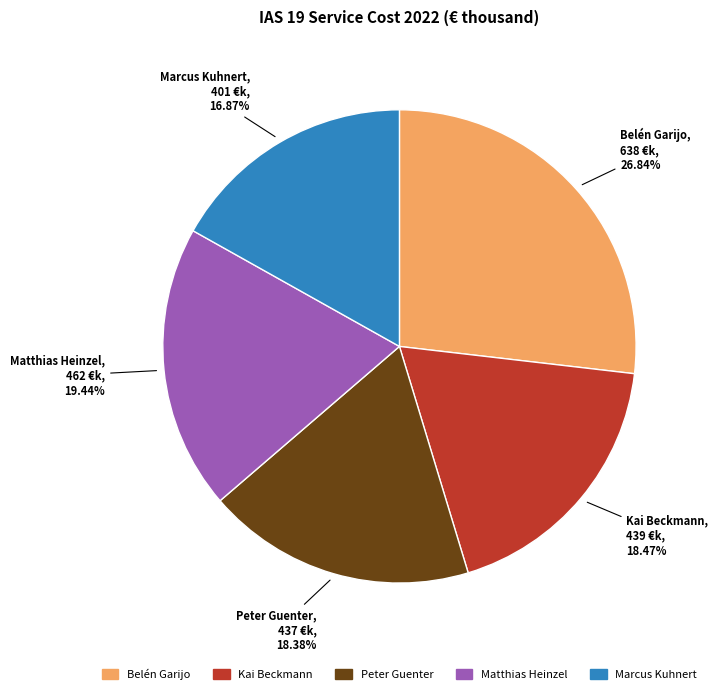

To the nearest percent, what percentage of the pie is Matthias Heinzel?

19%